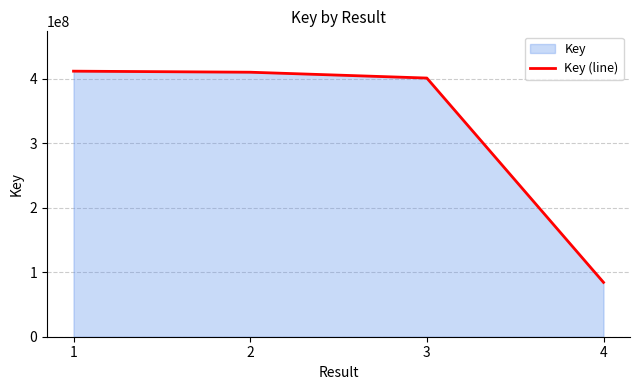

At which category does the chart reach its peak across all series?

1